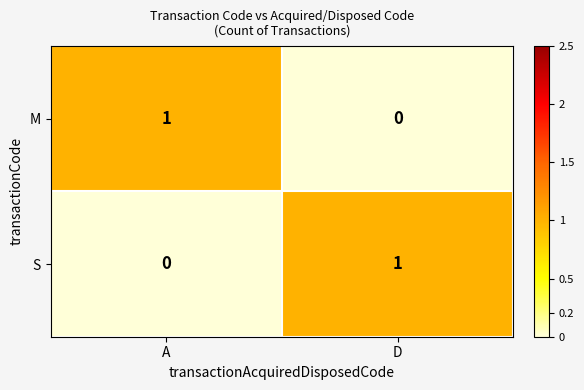

Is it true that M equals 0 at A?

False